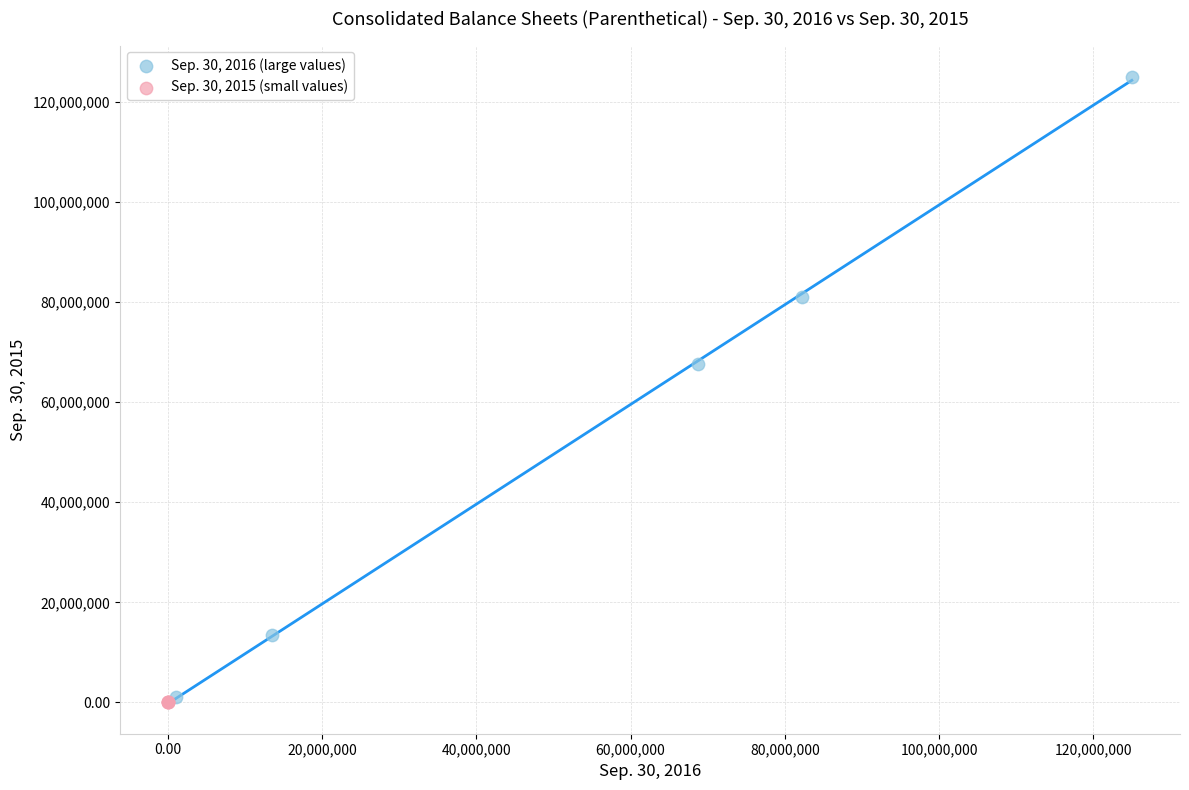

Which series has the widest spread of Y values?

Sep. 30, 2016 (large values)